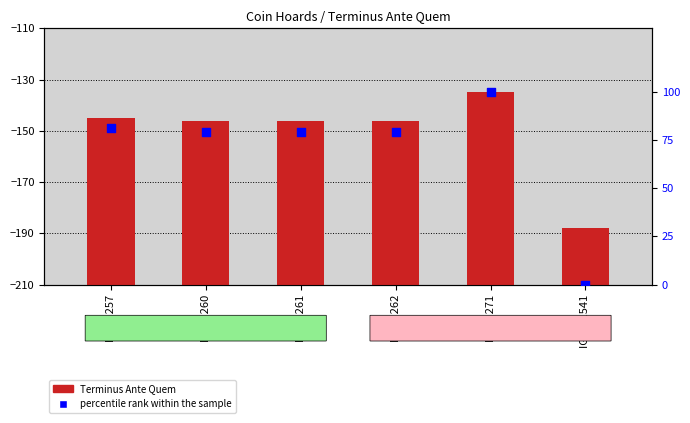

What is the total value across all series at IGCH 260?

143.2